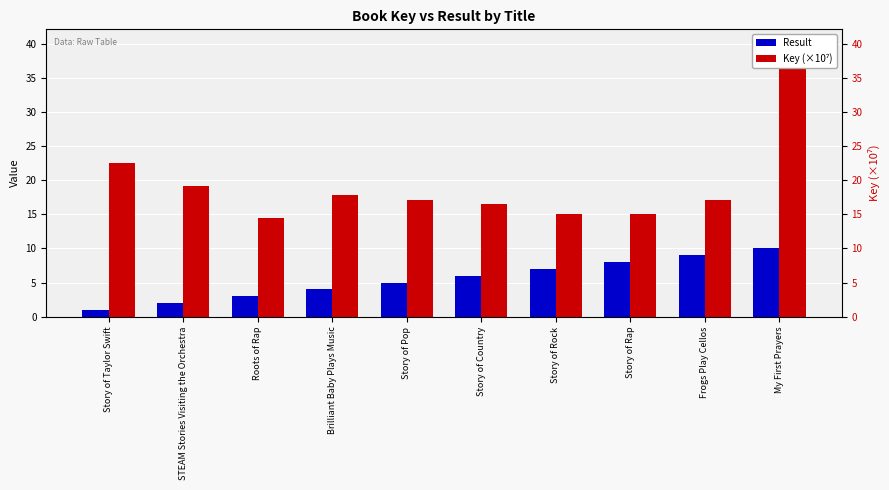

Which series has the widest spread of values?

Key (×10⁷)